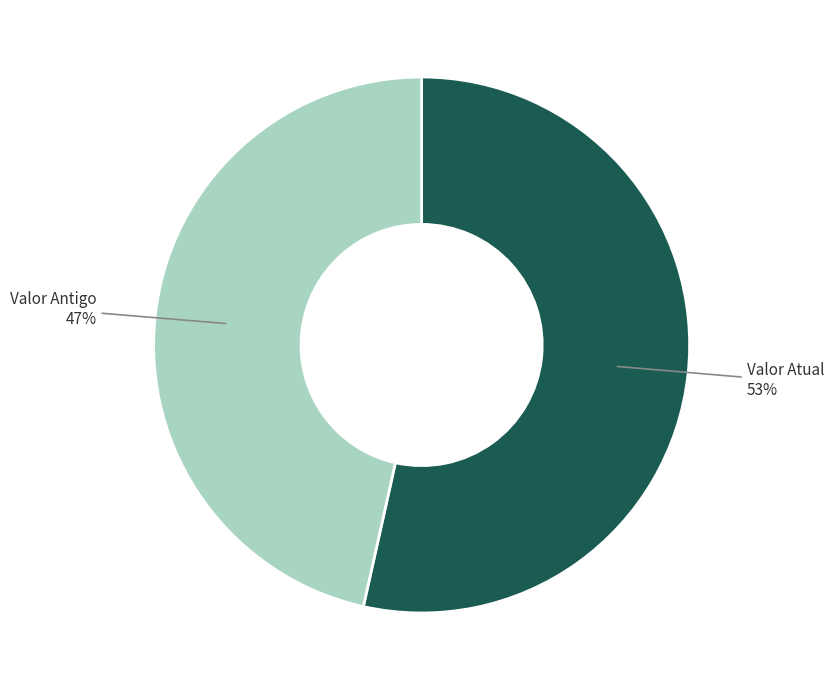

Does any single category account for the majority?

Yes